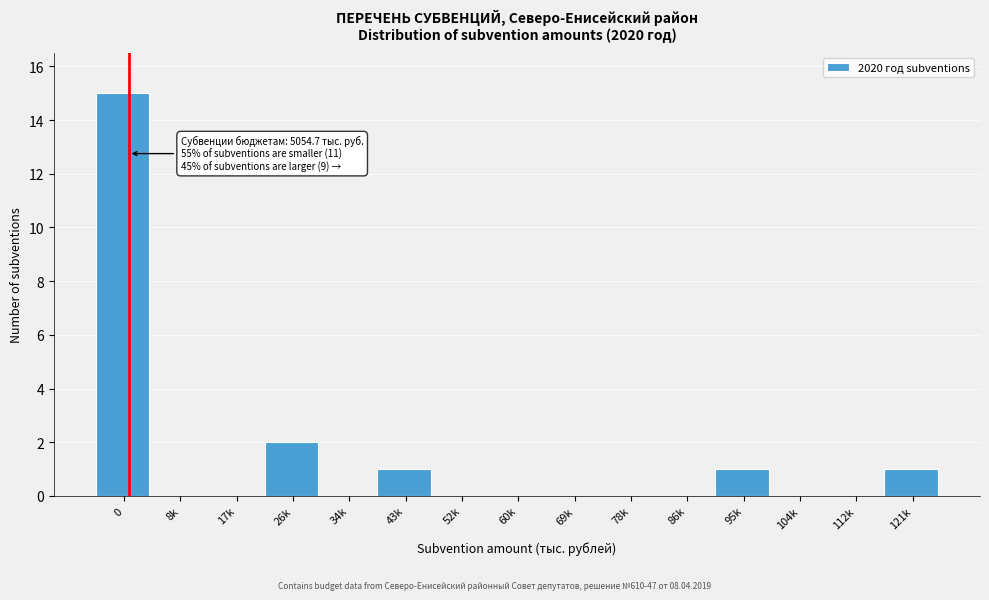

Reading right to left, transcribe all the data shown in this chart.

121k=1	112k=0	104k=0	95k=1	86k=0	78k=0	69k=0	60k=0	52k=0	43k=1	34k=0	26k=2	17k=0	8k=0	0=15